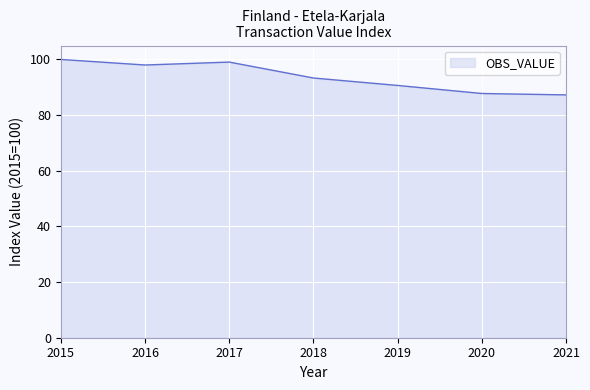

Where is the first local maximum?

2017